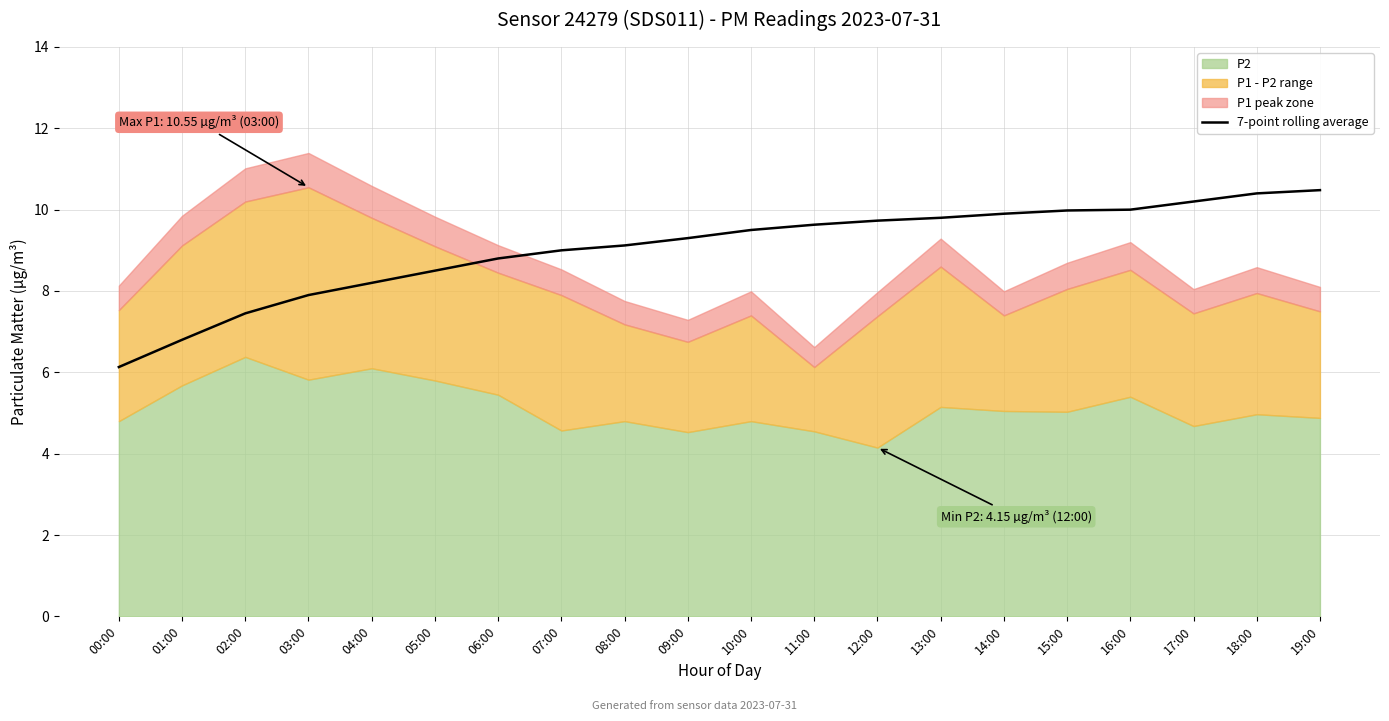

What is the label of the 3rd point from the right?

17:00